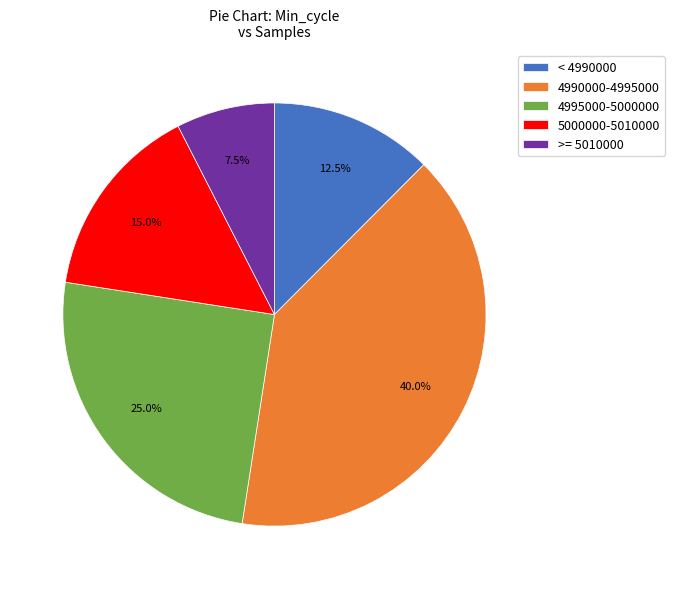

Is there a majority slice in this chart?

No